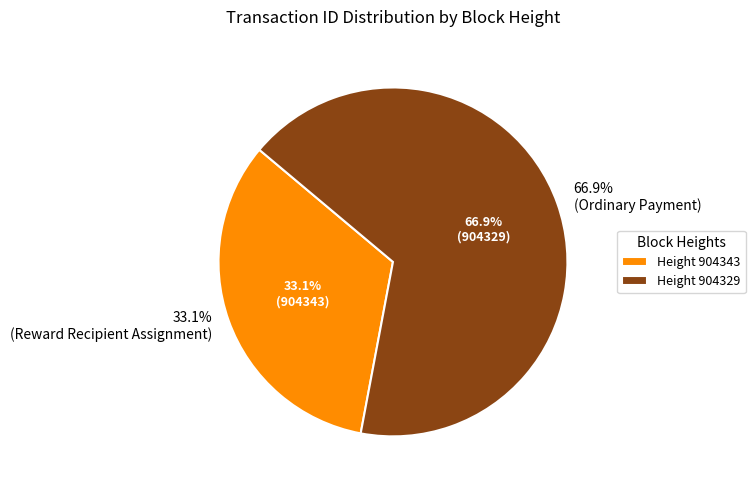

How many segments does this pie chart have?

2